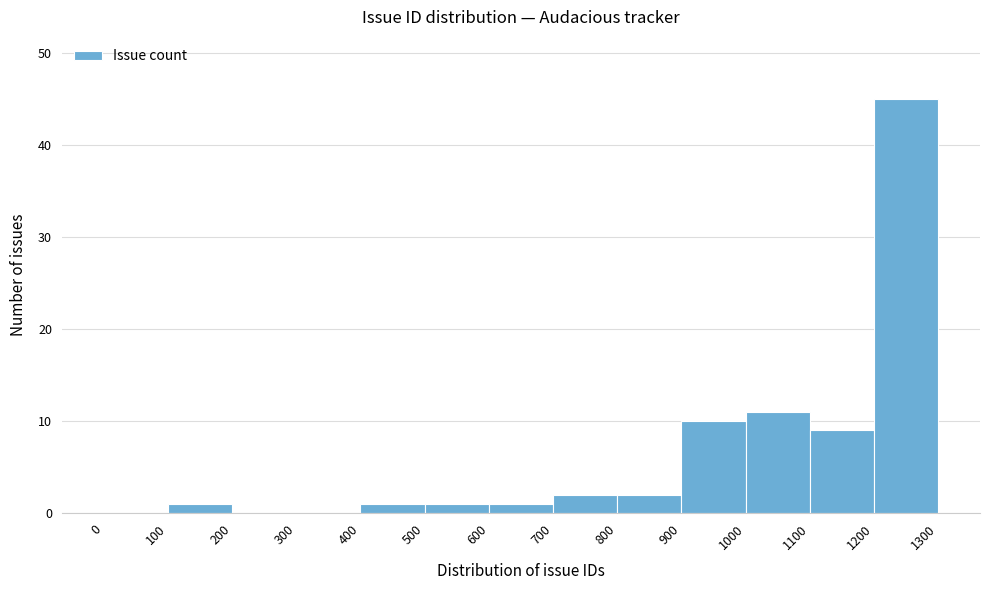

Reading left to right, list every bar in this chart as the range it spans on the x-axis followed by its height. The values are not printed on the chart, so give them approximately, as read against the axis.

0 to 100: 0
100 to 200: 1
200 to 300: 0
300 to 400: 0
400 to 500: 1
500 to 600: 1
600 to 700: 1
700 to 800: 2
800 to 900: 2
900 to 1000: 10
1000 to 1100: 11
1100 to 1200: 9
1200 to 1300: 45